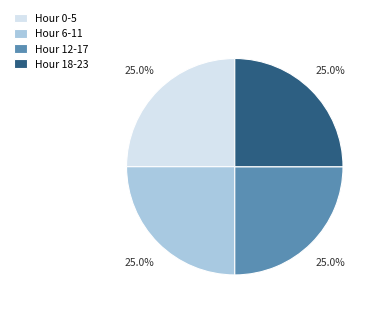

What percentage do Hour 12-17 and Hour 18-23 together represent?

50.0%